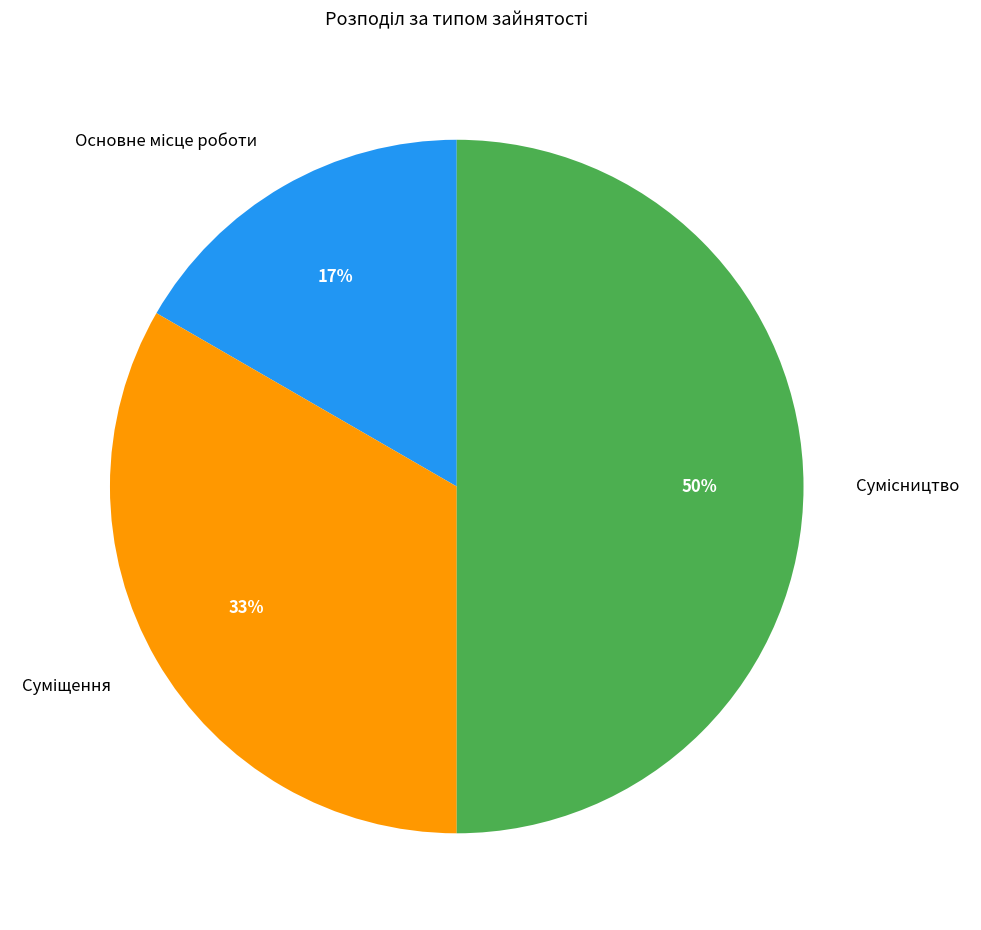

To the nearest percent, what is the difference between the largest and smallest slice percentages?

33%